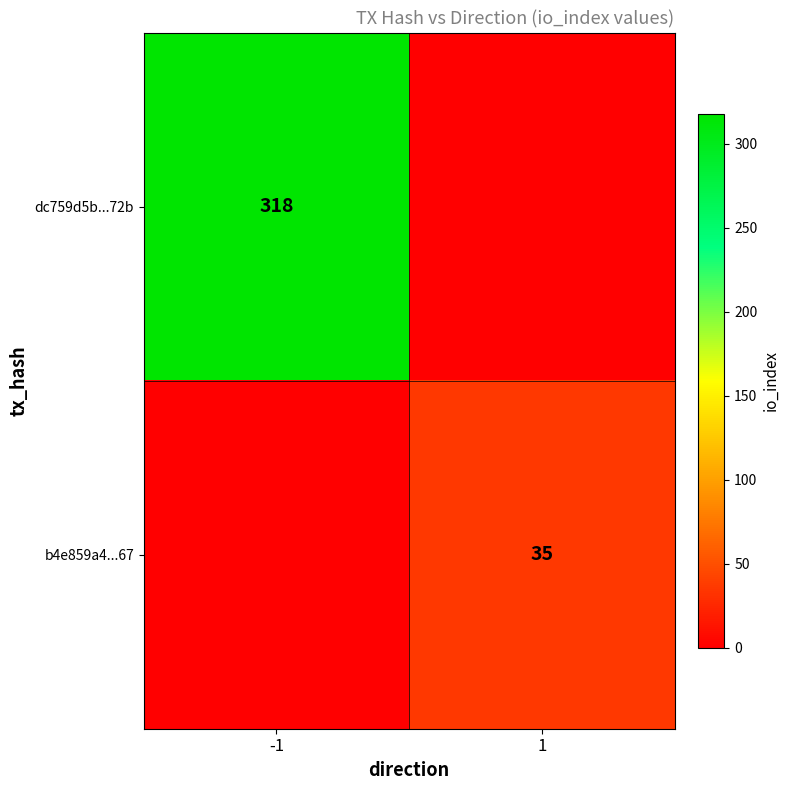

What is the spread (max minus min) of values at -1?

318